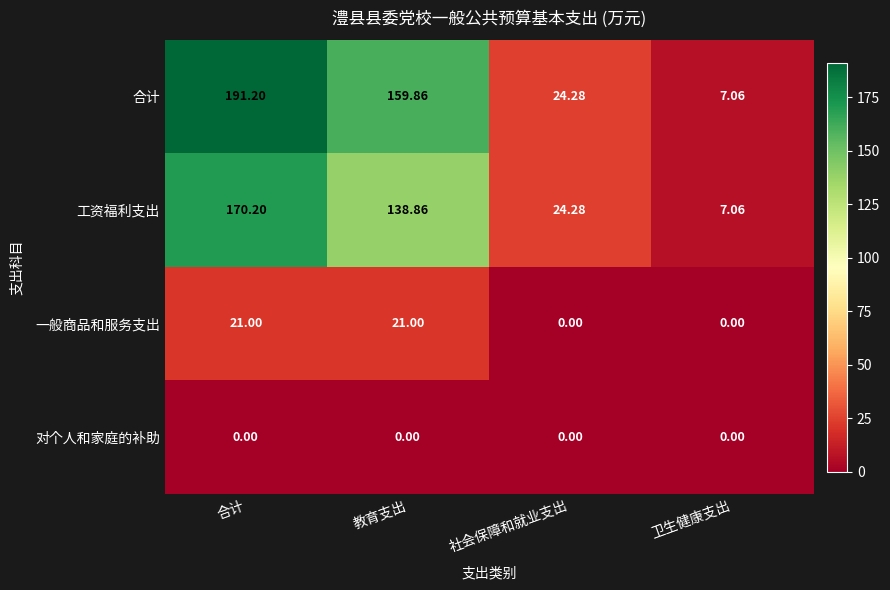

Where is 合计 nearest to the value 99?

教育支出